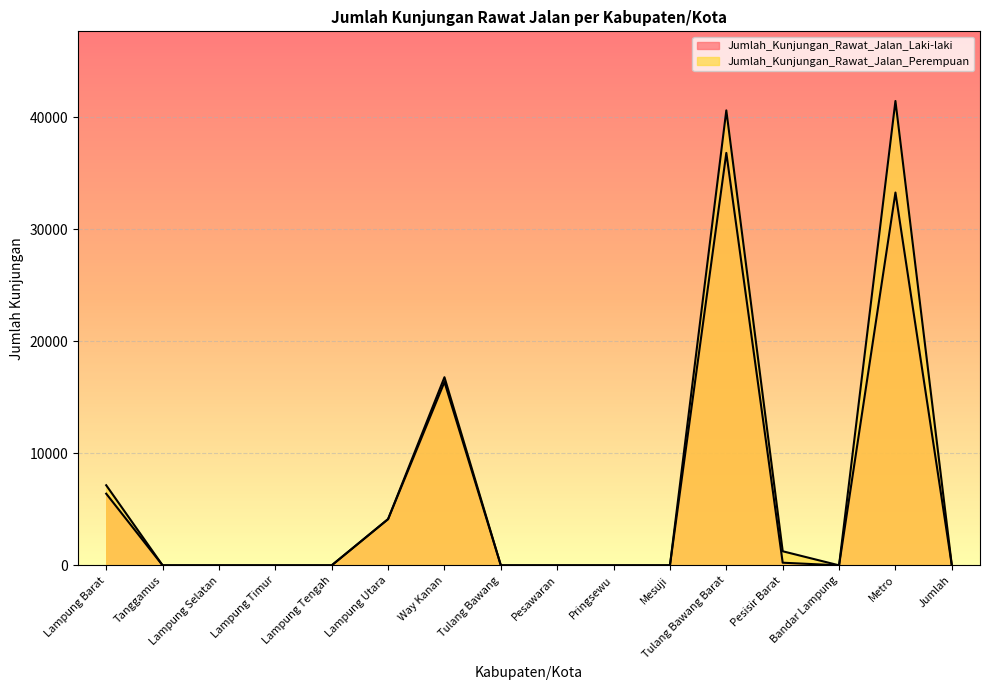

Does the chart display data point markers on the line(s)?

No